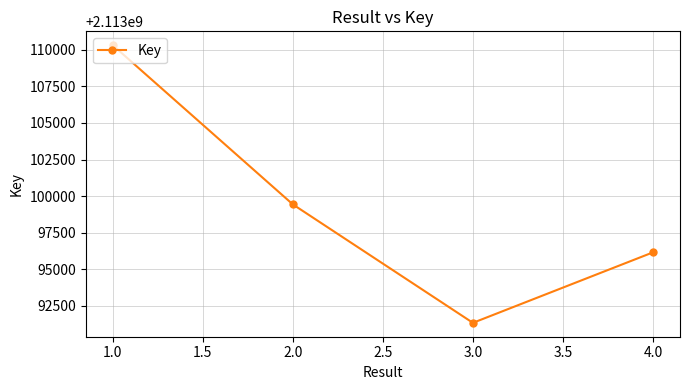

The value at 2.0 is 2869492213. True or false?

False